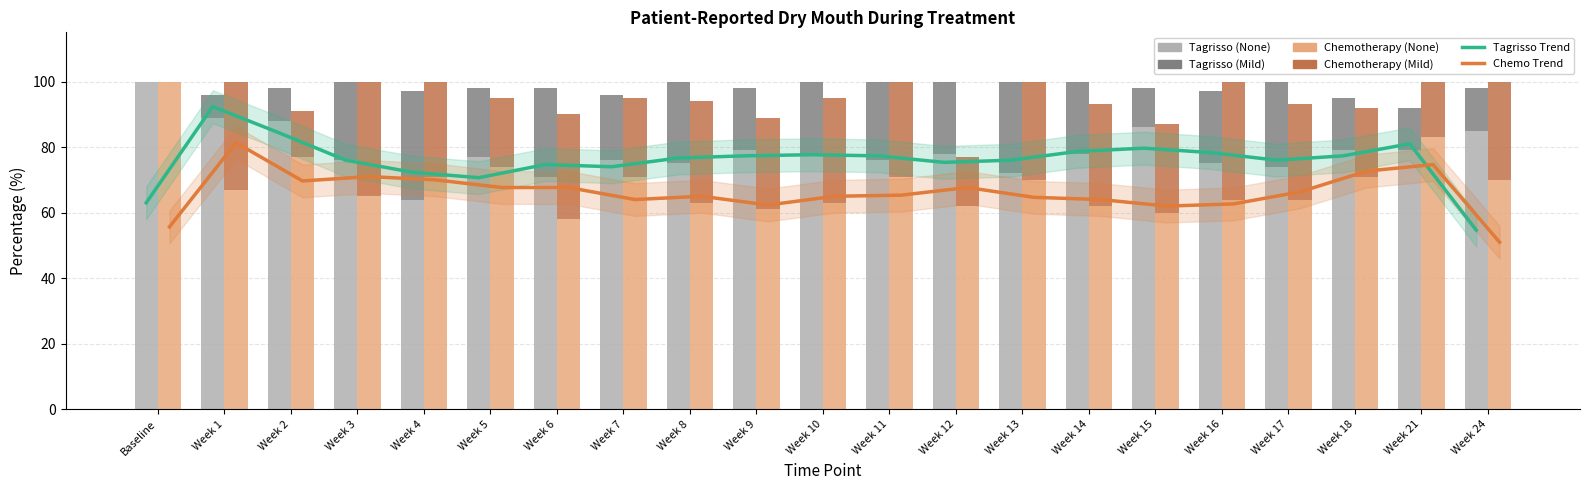

What is the average value of the Chemotherapy None series?

68.9